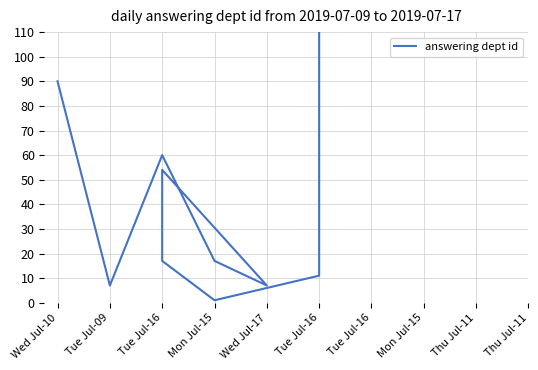

What is the difference between the second highest and second lowest values?

83